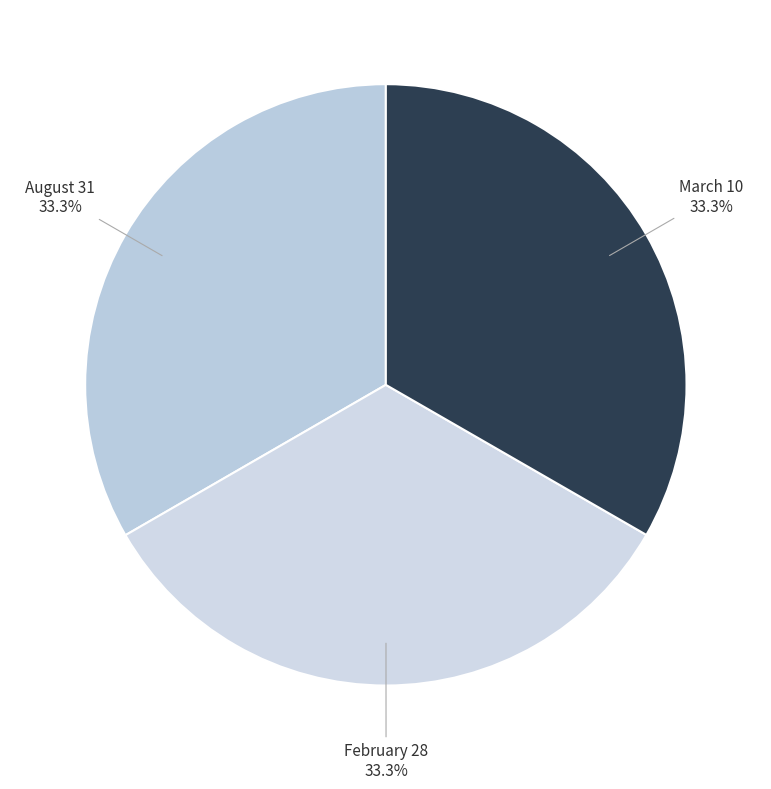

Is it true that August 31 is 20% of the pie?

False